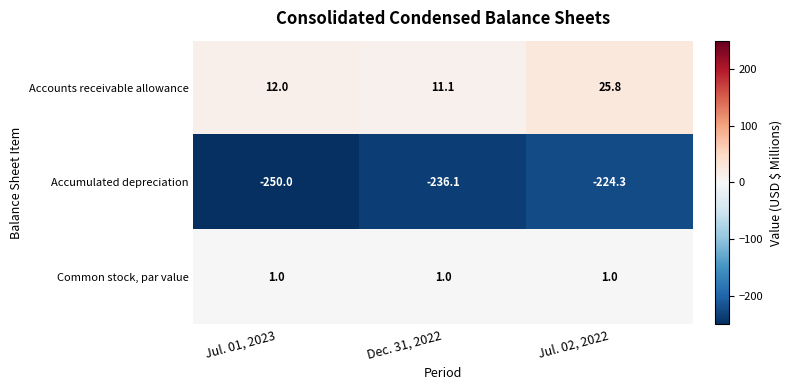

What is the average value of the Accumulated depreciation series?

-236.8